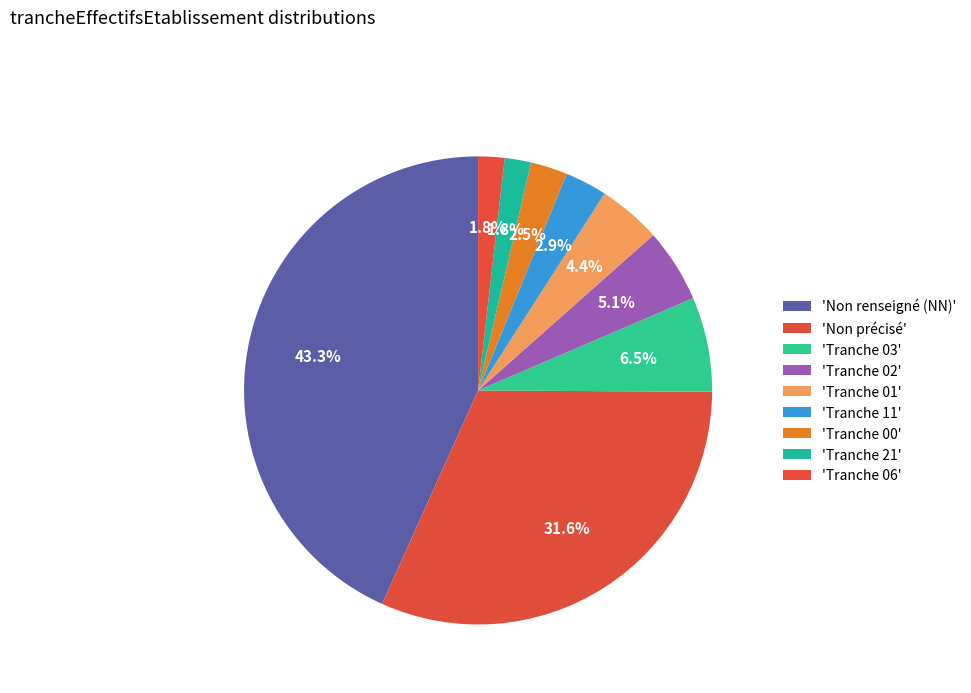

How many slices are in this pie chart?

9